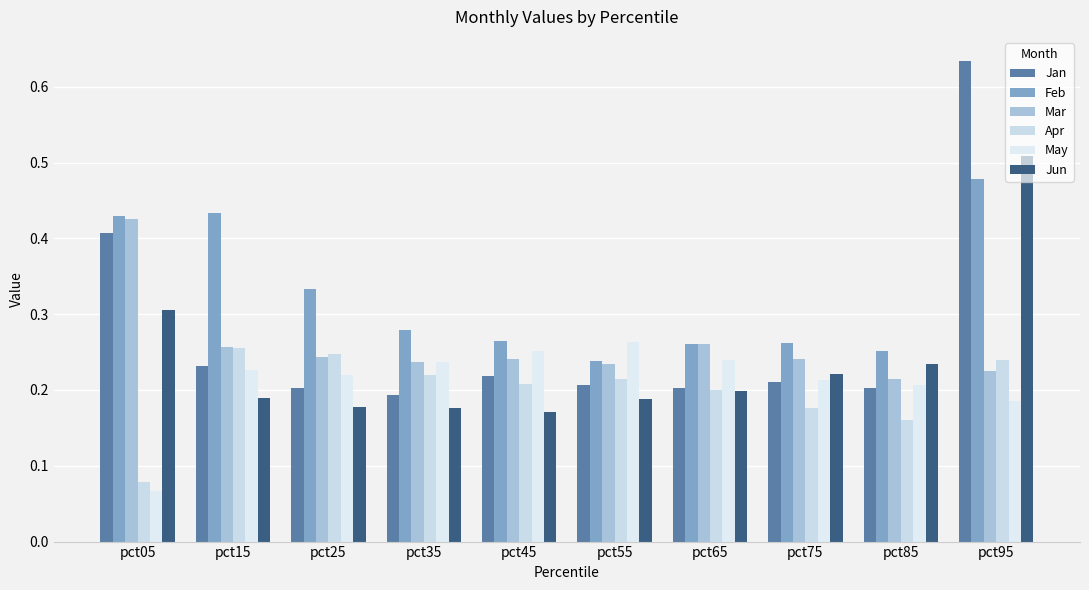

What is the value of the Jan bar at the 1st from the left?

0.4